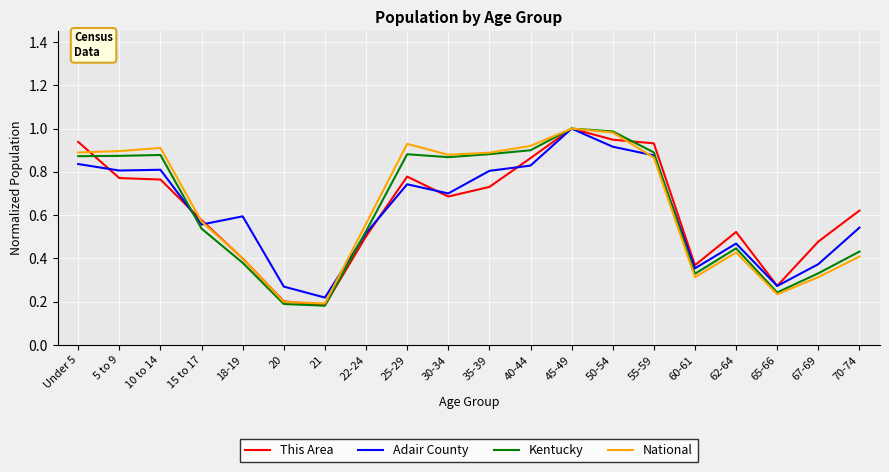

Which category has the highest value in the Adair County series?

45-49